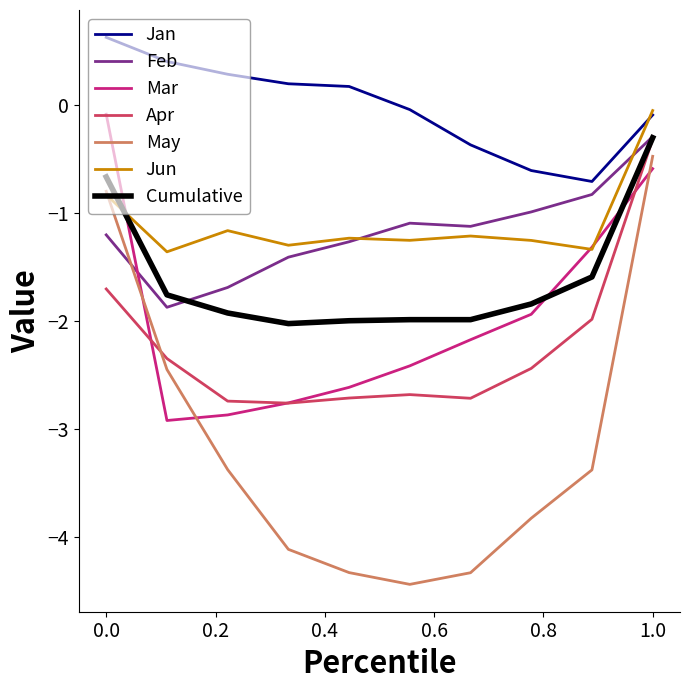

Which series has the widest spread of values?

May